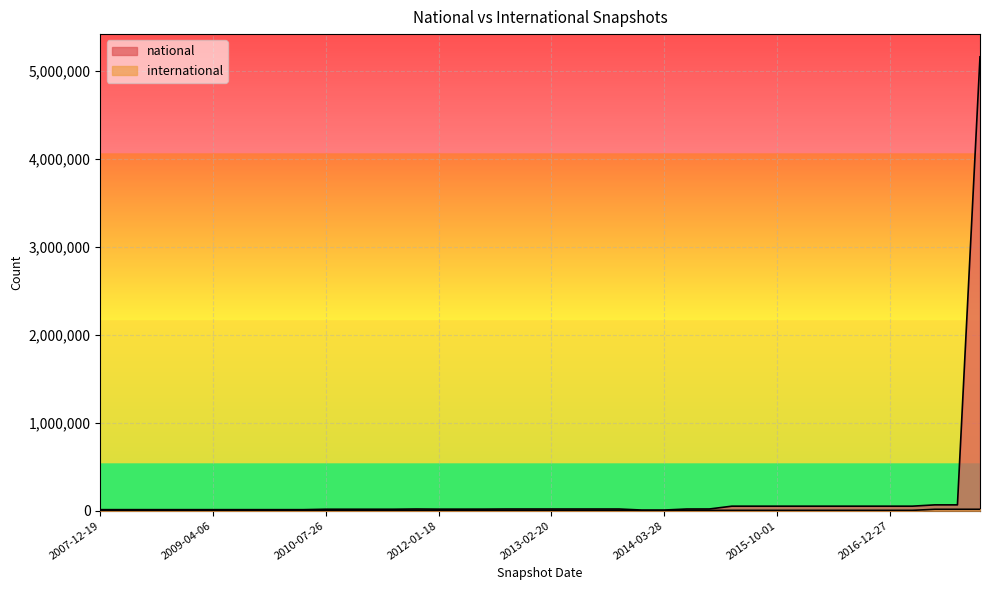

How many data points in international are less than 4062?

14